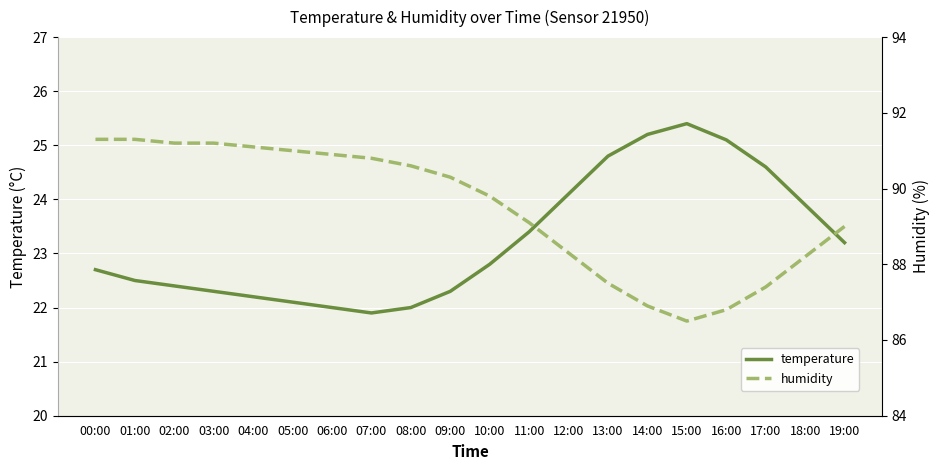

True or false: humidity and temperature cross at least once.

False